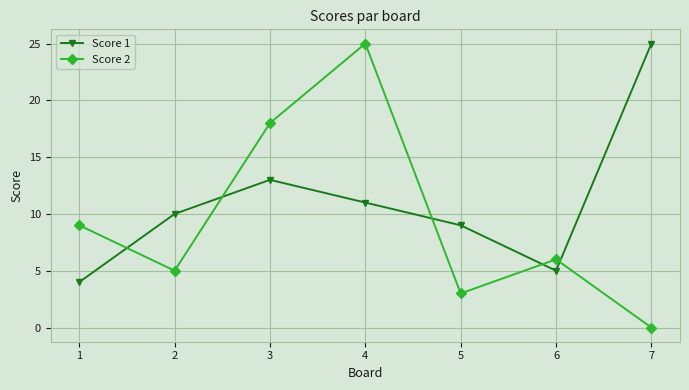

What is the difference between the highest and lowest values at 3?

5